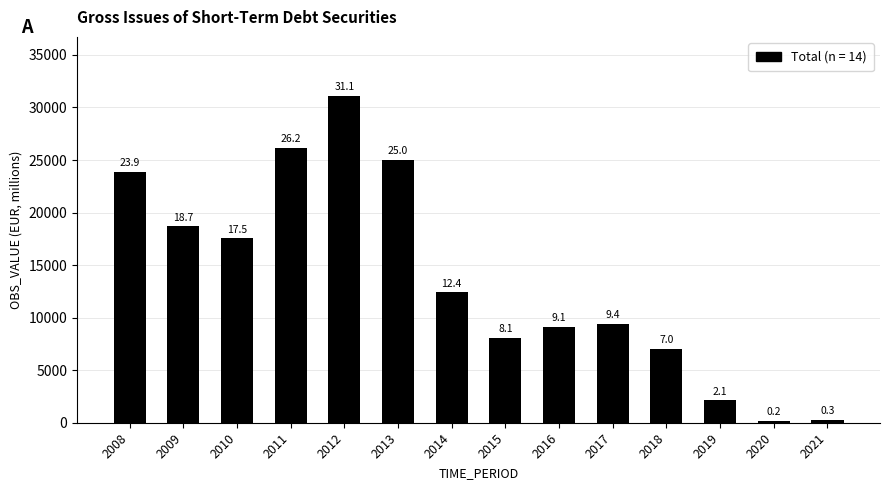

How many bars are there in total?

14